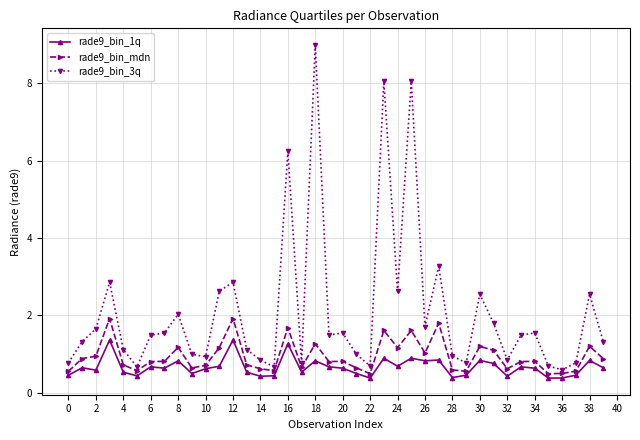

List the series in order of their peak value, lowest first.

rade9_bin_1q, rade9_bin_mdn, rade9_bin_3q